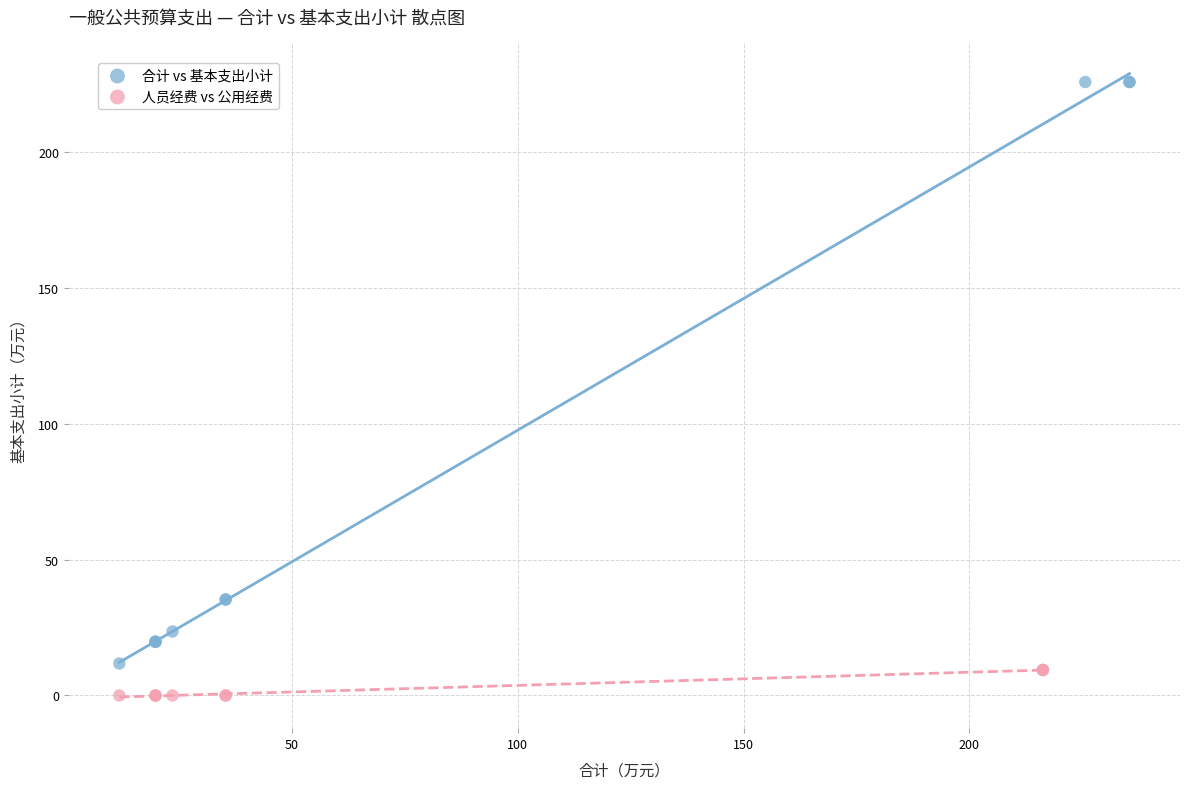

Which series reaches the maximum Y coordinate?

合计 vs 基本支出小计